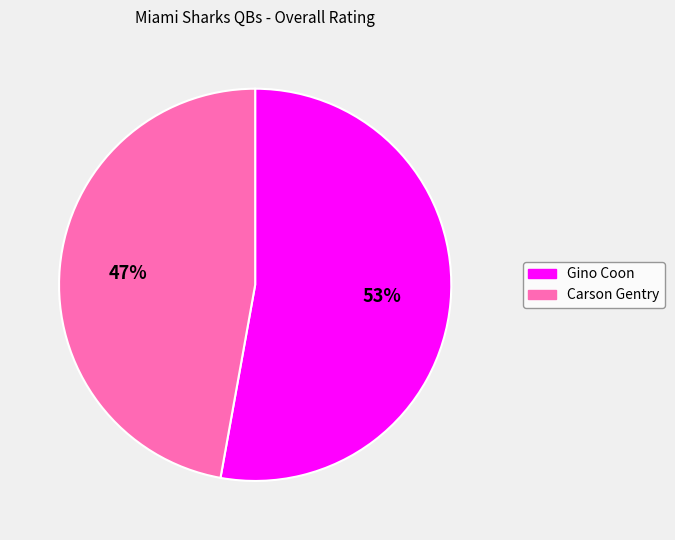

Which slice represents more than half of the pie?

Gino Coon